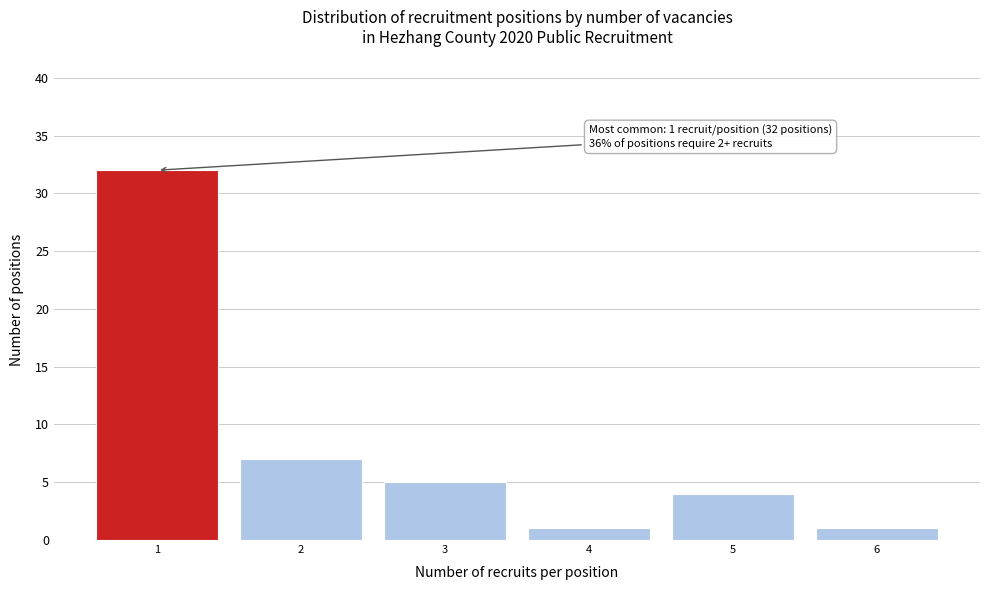

Reading right to left, transcribe all the data shown in this chart.

6=1	5=4	4=1	3=5	2=7	1=32